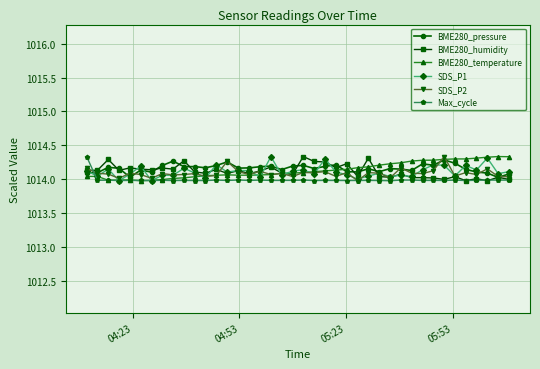

True or false: BME280_pressure has more than 1 points higher than both neighbors.

True